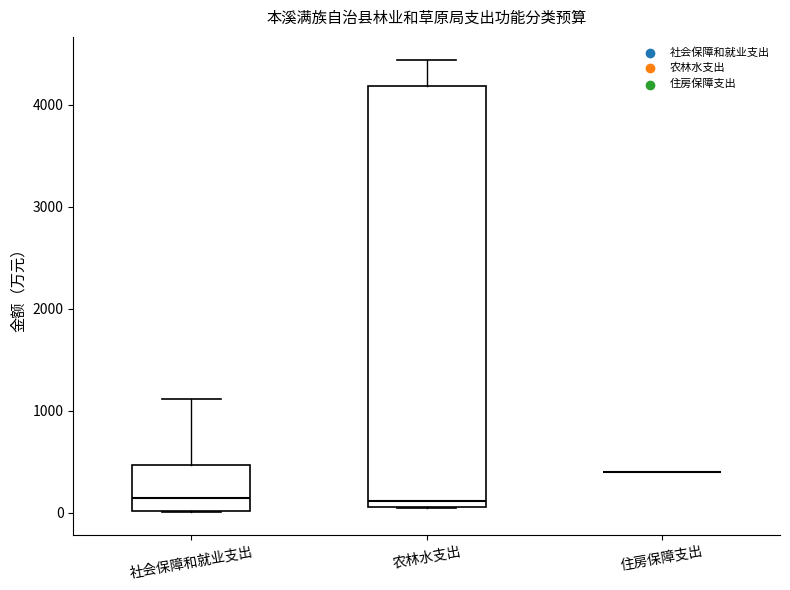

Reading left to right, read every box against the y-axis: the position of its median line, the range the box covers, and the ends of its whiskers. The values are not printed on the chart, so give them approximately, as read against the axis.

社会保障和就业支出: median 100, box 0 to 500, whiskers 0 to 1100
农林水支出: median 100 (just above the box's lower edge), box 100 to 4200, whiskers 0 to 4400
住房保障支出: box collapsed to a line at 400, whiskers 400 to 400